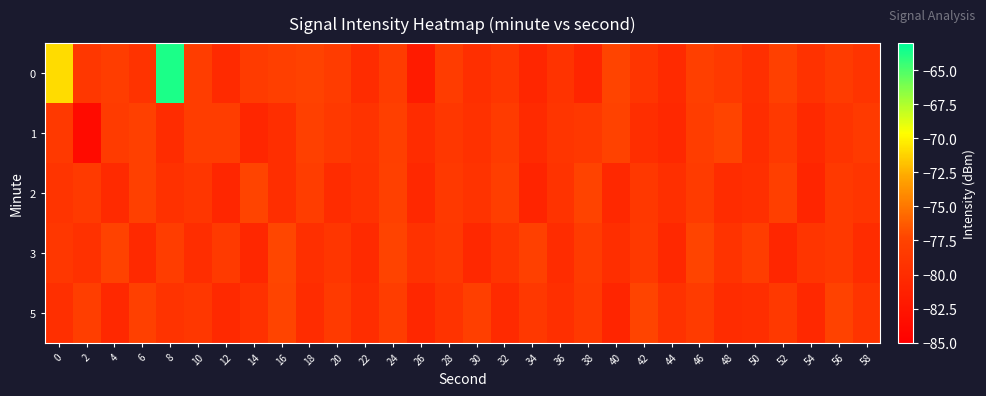

What is the maximum value shown in the chart?

-63.7